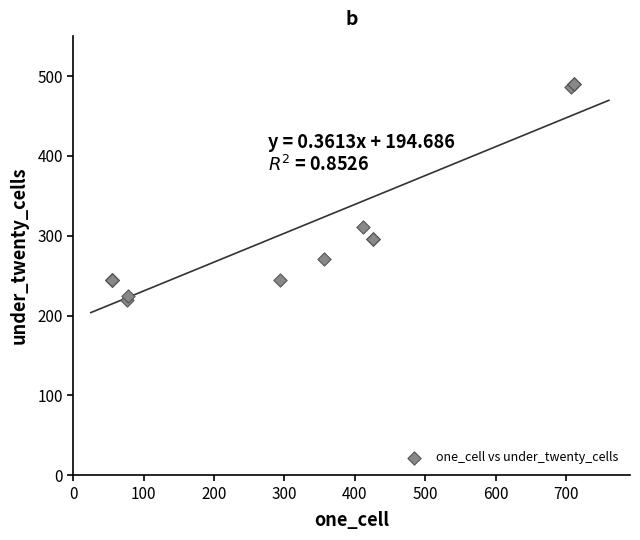

What Y value in the scatter plot is closest to 355?

311